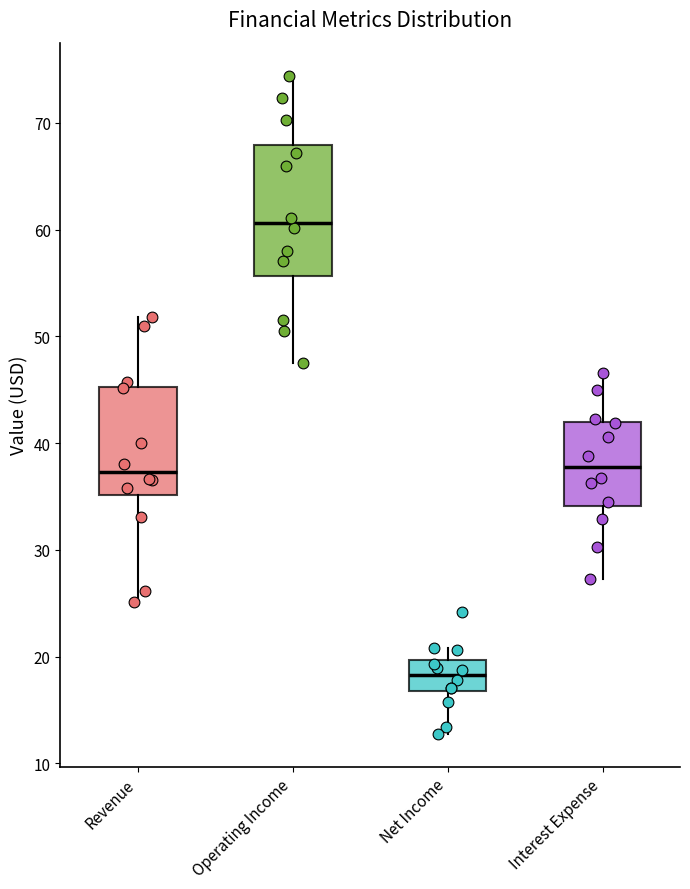

Where is the lower edge of the box for Revenue on the y-axis? The values are not printed on the chart, so give them approximately, as read against the axis.

35